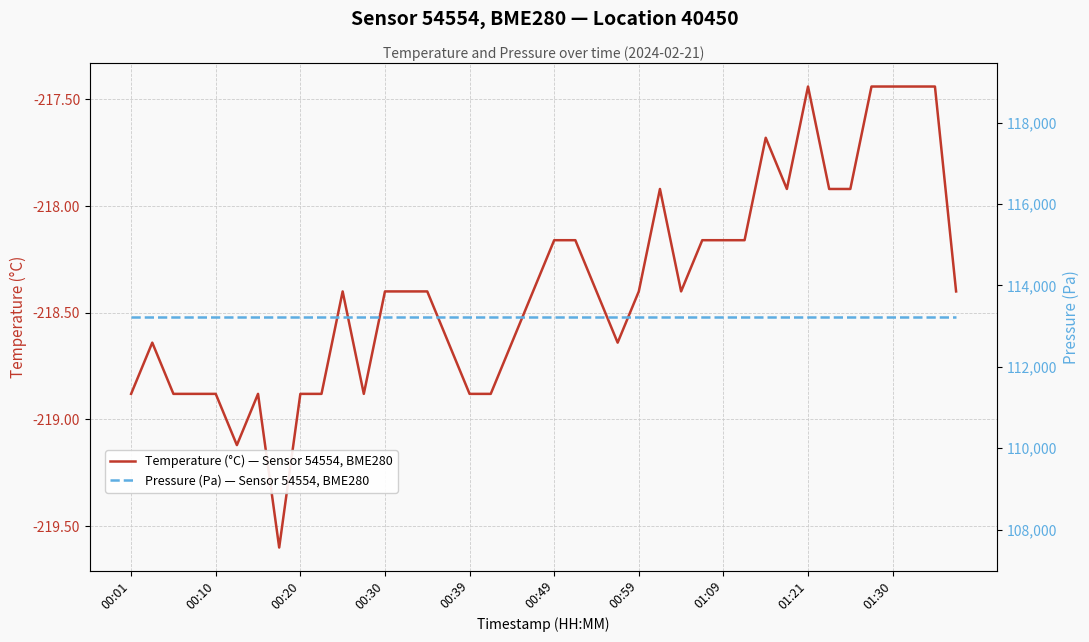

What is the minimum value for Temperature (°C) — Sensor 54554, BME280?

-219.6